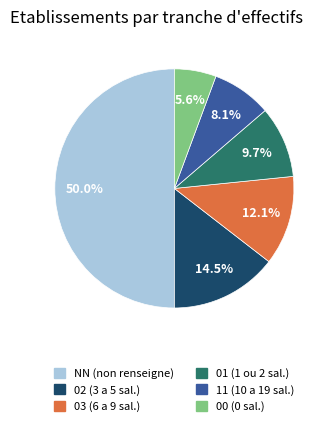

Does 03 account for over 50% of the chart?

No